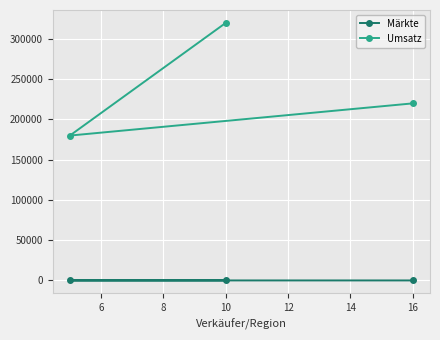

Is the value of Umsatz at 10 greater than the value of Märkte at 10?

Yes